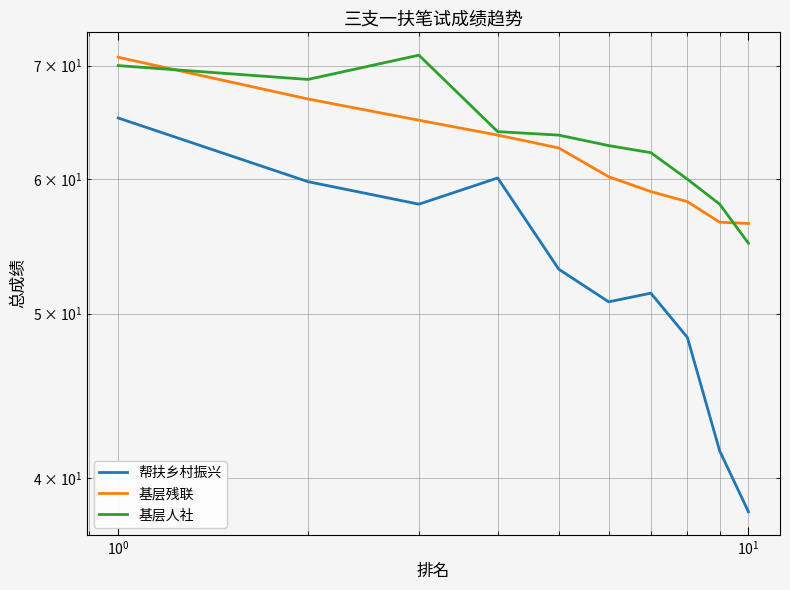

True or false: 基层残联 and 帮扶乡村振兴 intersect in this chart.

False